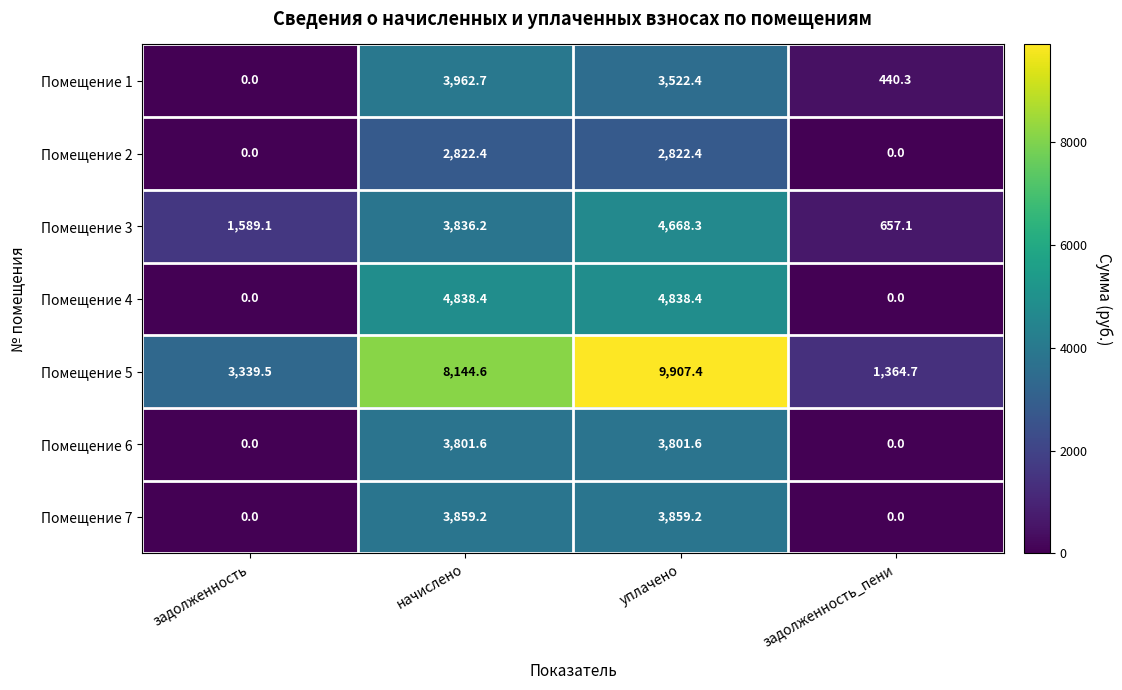

What is the difference between the maximum and minimum values in the Помещение 6 series?

3801.6